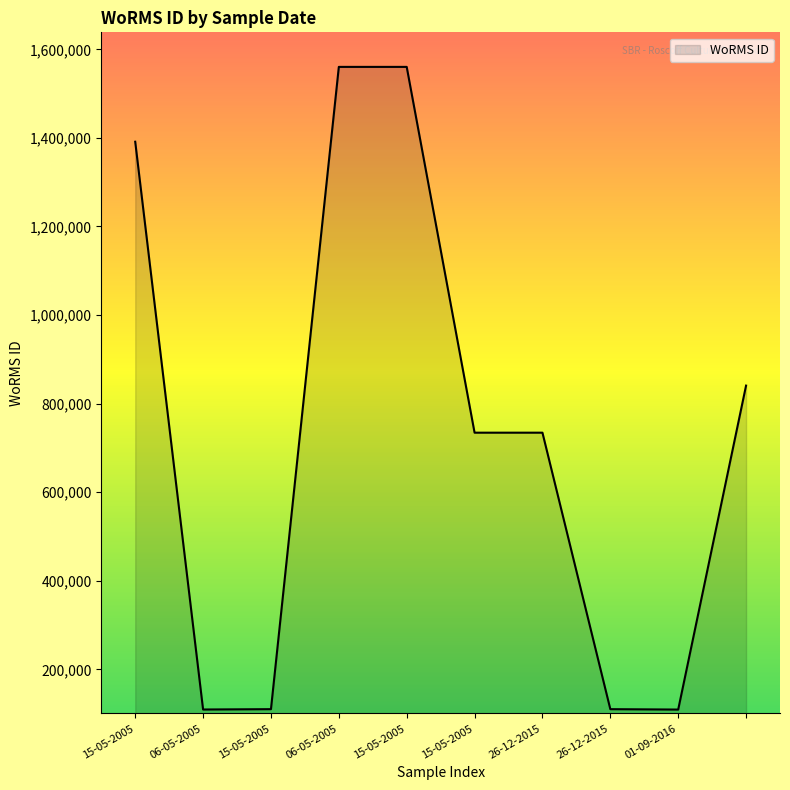

What is the minimum value shown in the chart?

109445